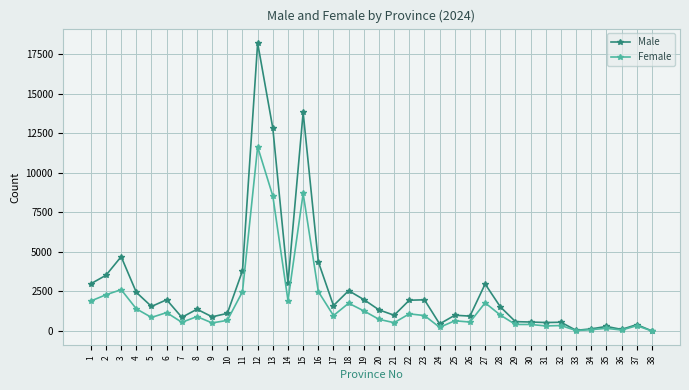

How many series are shown in this chart?

2